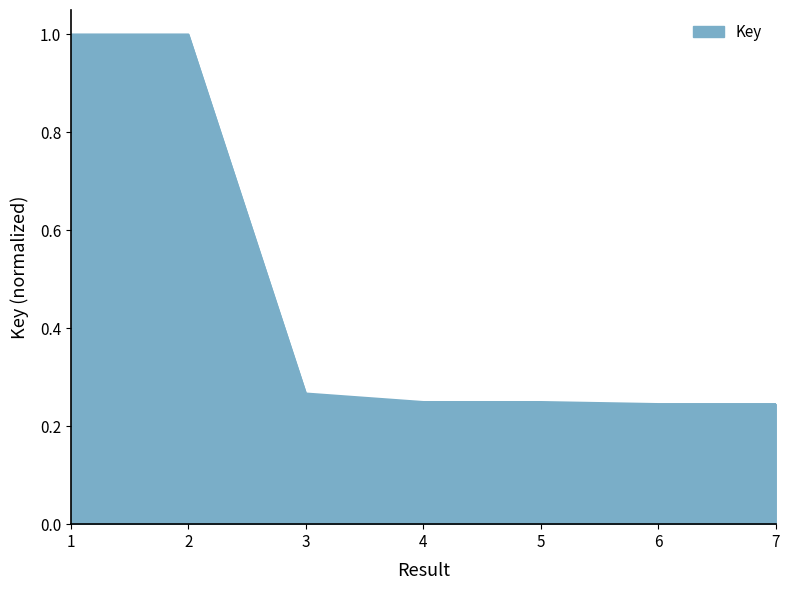

Is it true that the value at 2 is 1.0?

True